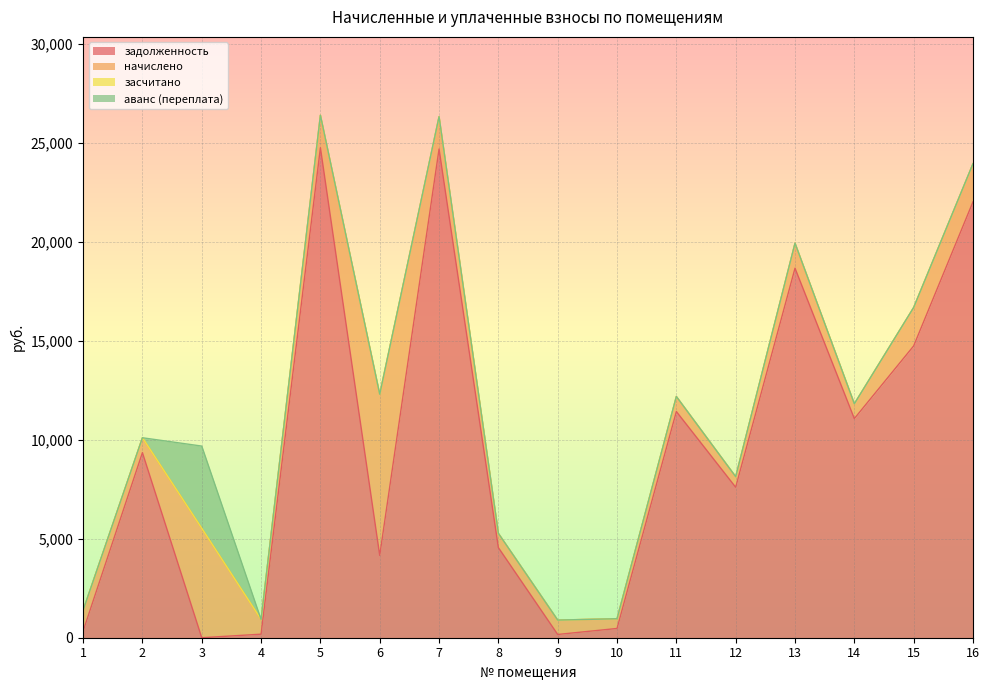

Reading left to right, list all the values displayed in this chart.

задолженность: 333.3	9350.6	0.0	178.9	24755.5	4158.8	24688.9	4551.6	164.7	467.8	11427.6	7601.2	18668.7	11070.4	14741.0	22021.7
начислено: 1051.2	751.8	5525.6	741.6	1639.8	8143.0	1635.3	719.5	726.3	491.6	757.0	534.1	1262.1	748.4	1942.5	1925.5
засчитано: 0.0	0.0	0.0	0.0	0.0	0.0	0.0	0.0	0.0	0.0	0.0	0.0	0.0	0.0	0.0	0.0
аванс (переплата): 0.0	0.0	4156.2	0.0	0.0	0.0	0.0	0.0	0.0	0.0	0.0	0.0	0.0	0.0	0.0	0.0